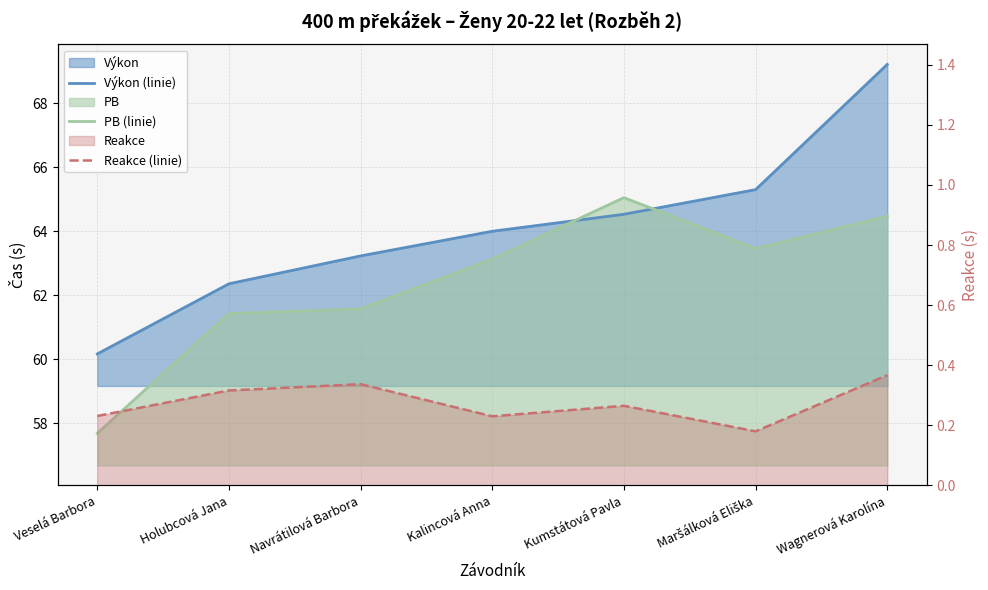

What is the total value across all series at Holubcová Jana?

124.1